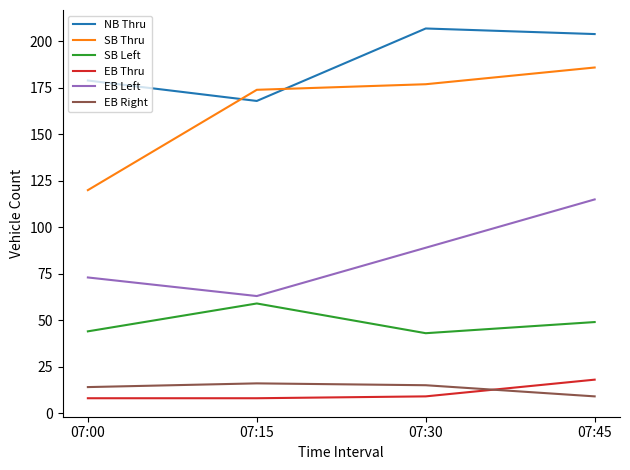

What is the maximum value shown in the chart?

207